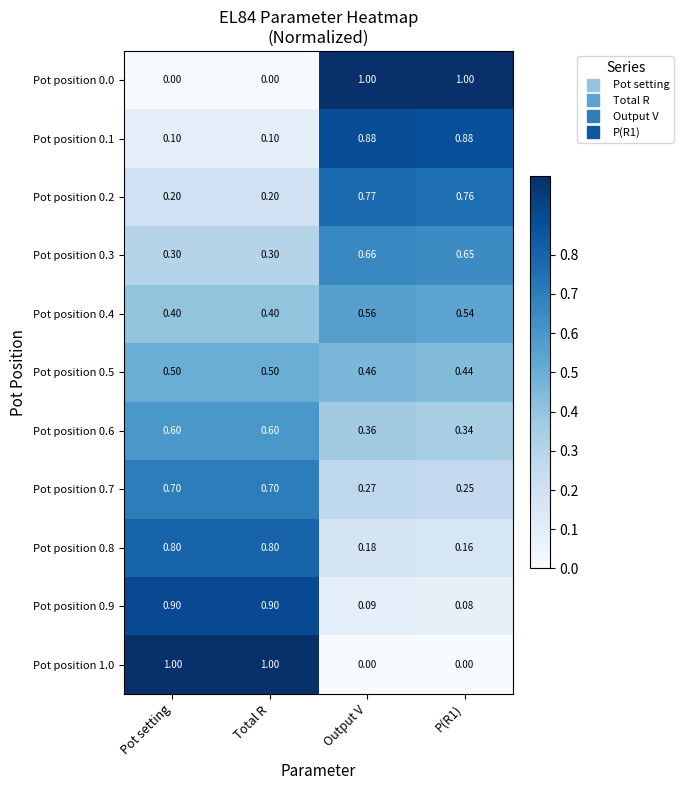

Is the value of Pot position 0.4 at Total R greater than the value of Pot position 0.9 at Pot setting?

No